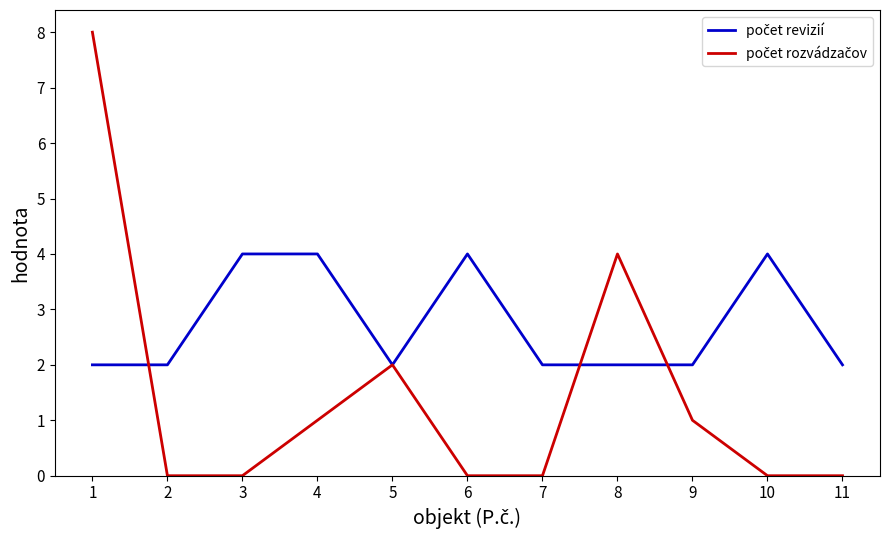

What is the greatest value displayed?

8